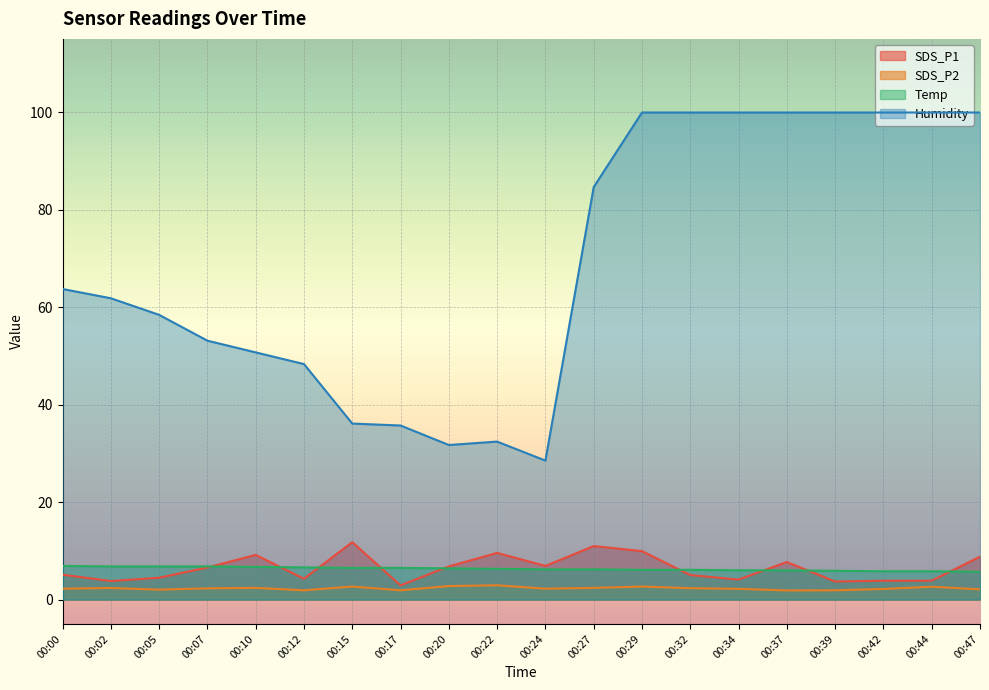

Which category has the highest value across all series?

00:29